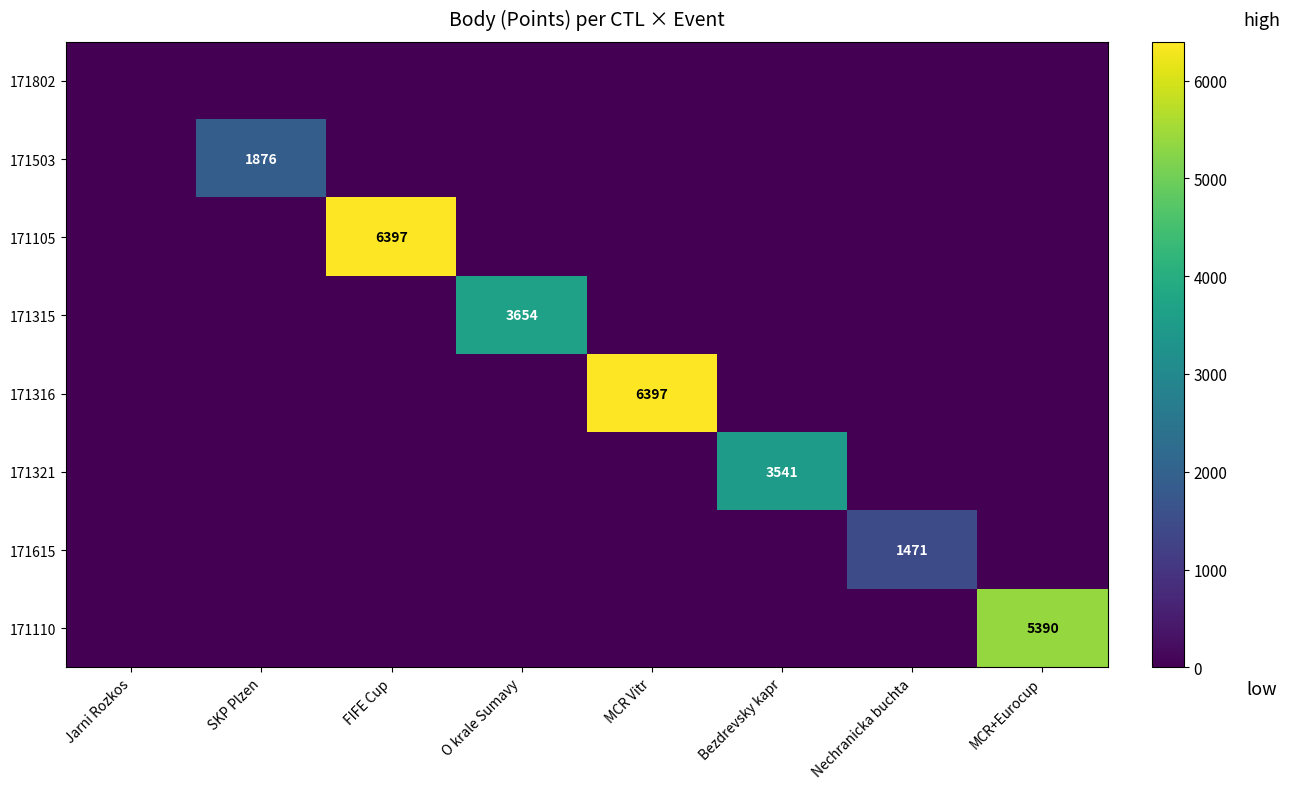

At which category is the sum across all series the highest?

FIFE Cup